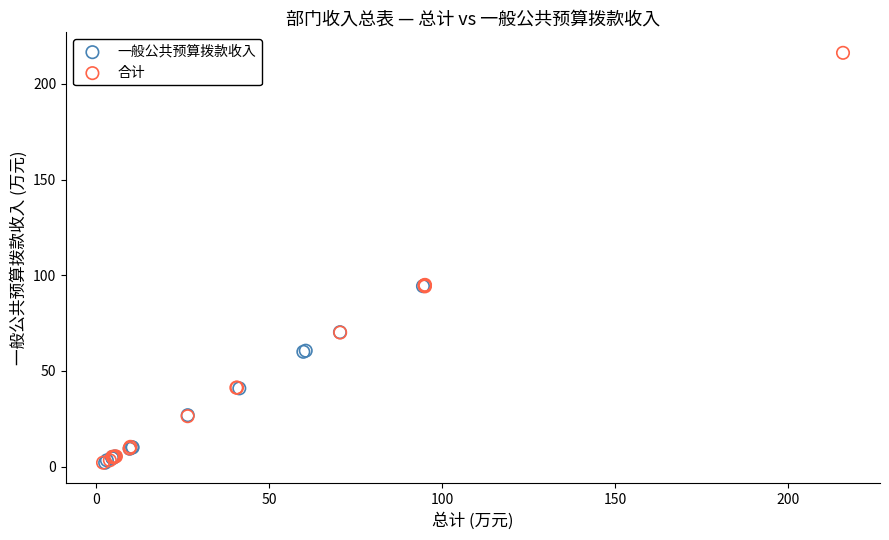

Which series contains the highest Y value?

合计